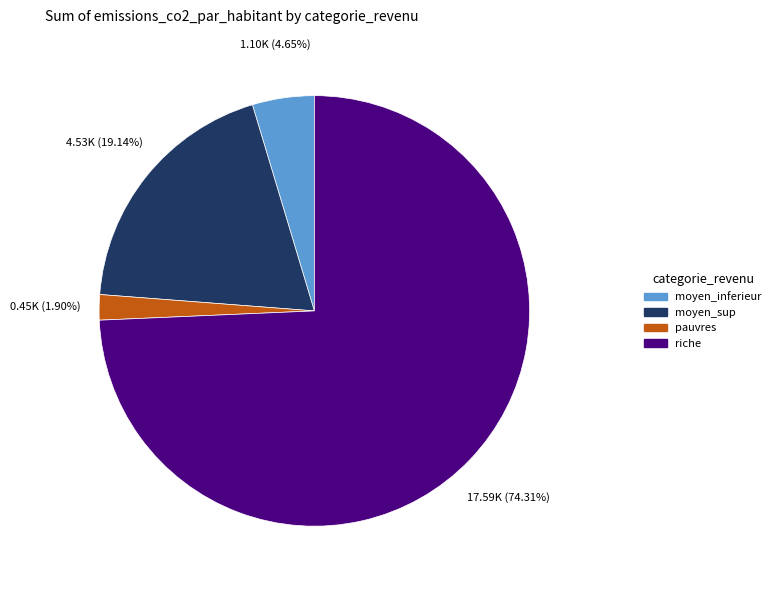

Is there a majority slice in this chart?

Yes